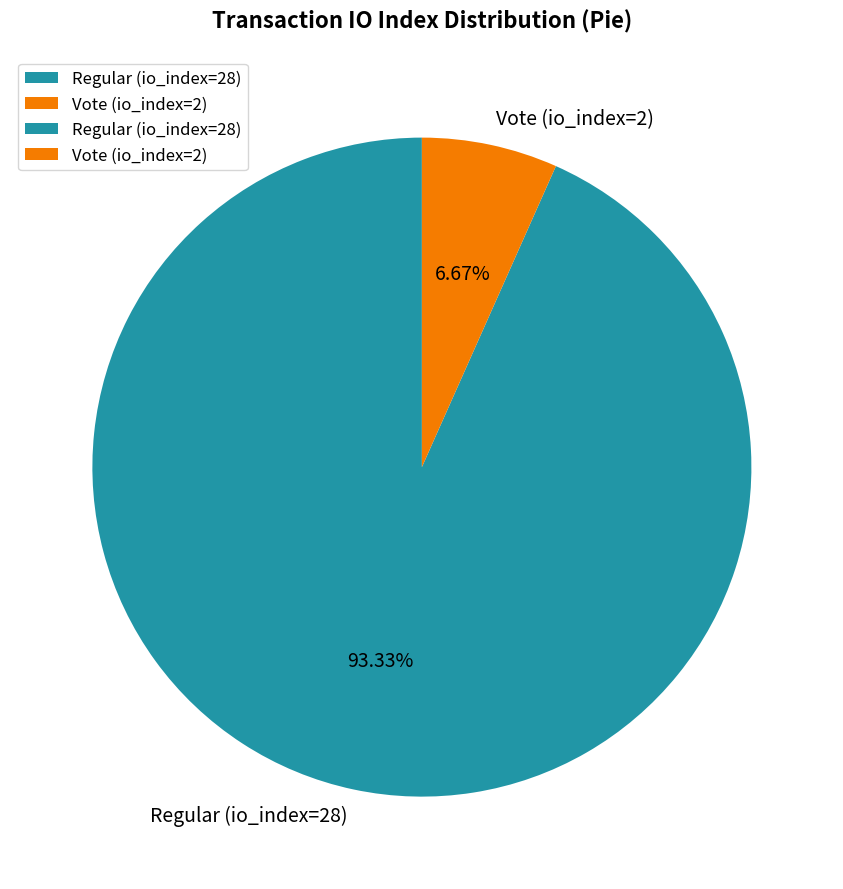

The Regular (io_index=28) slice represents 86% of the pie. True or false?

False